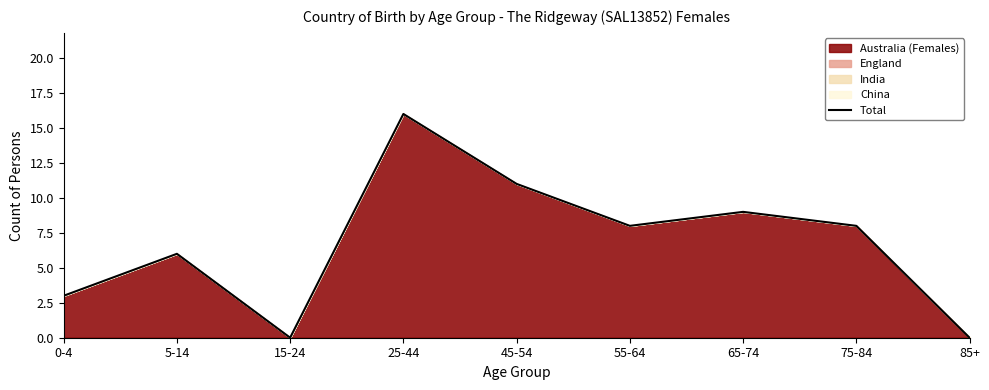

What is the difference between the second highest and second lowest values?

11